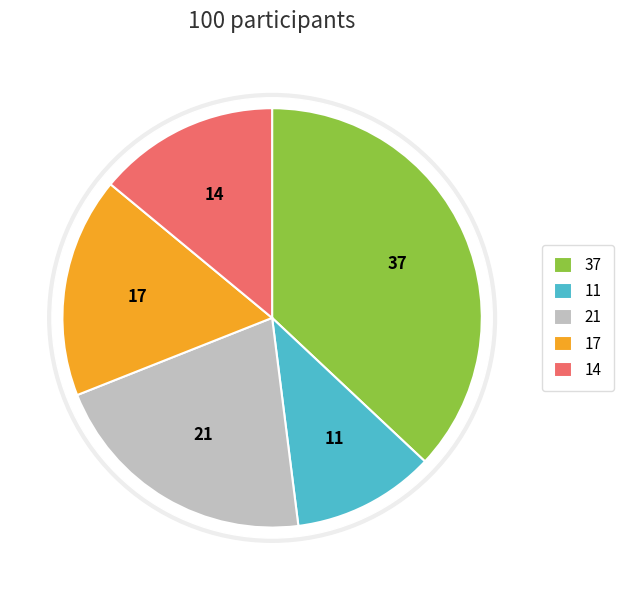

Does ST represent more than half of the total?

No